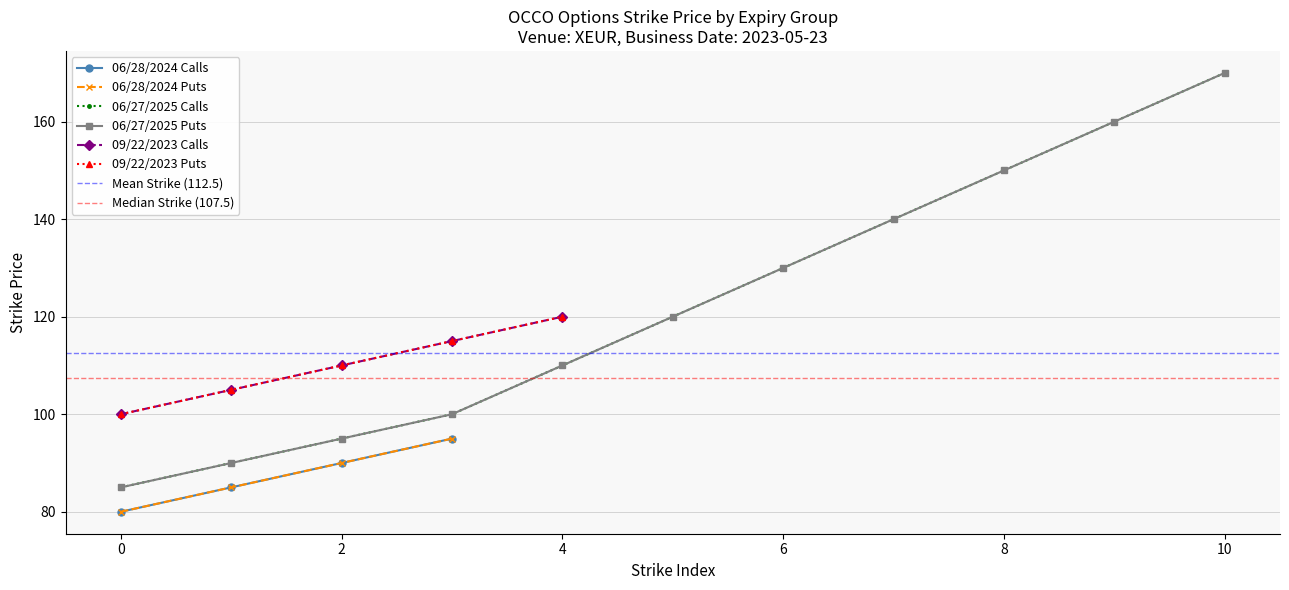

True or false: Strike Price and Mifid Spot Factor cross at least once.

False